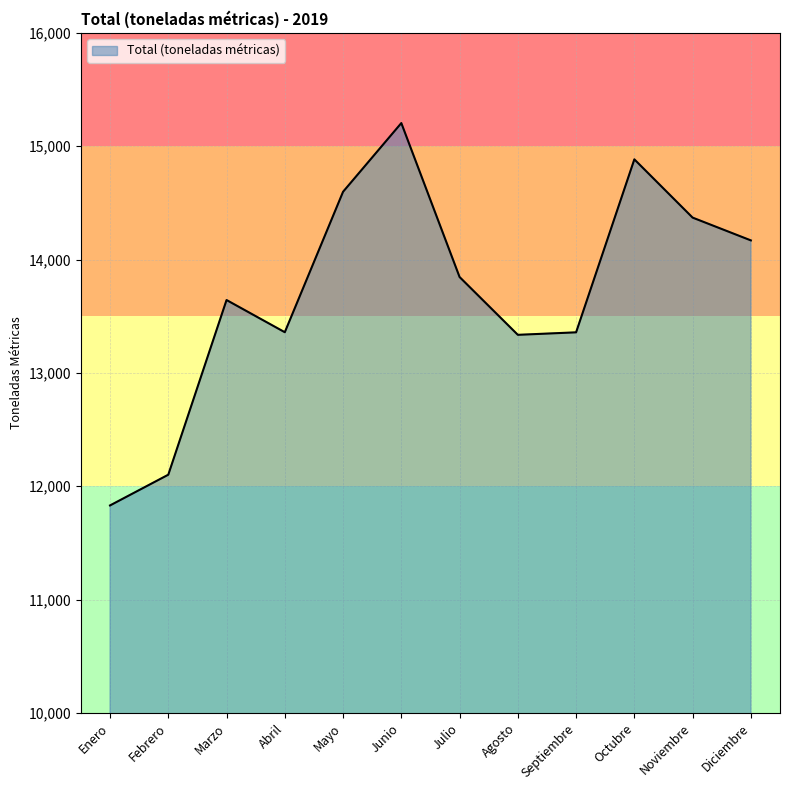

The chart shows a value of 23513 at Marzo. True or false?

False